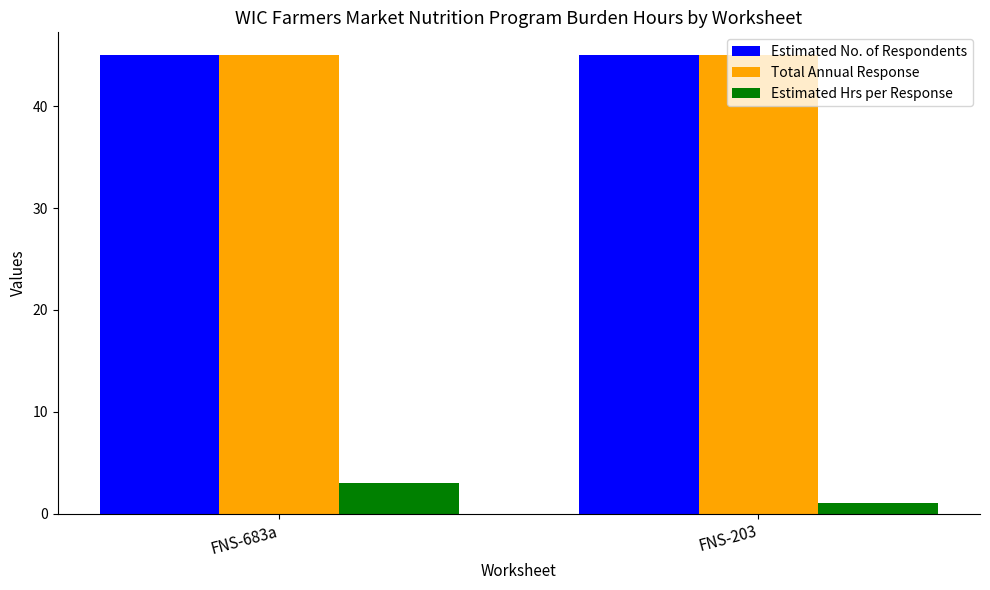

How many data points does each series have?

2